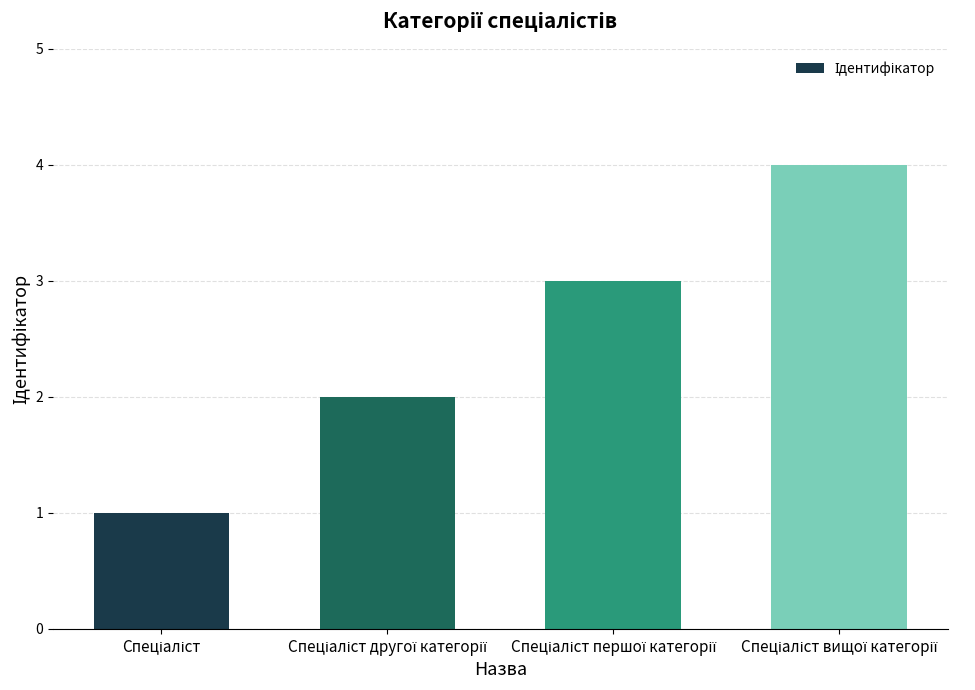

What is the greatest value displayed?

4